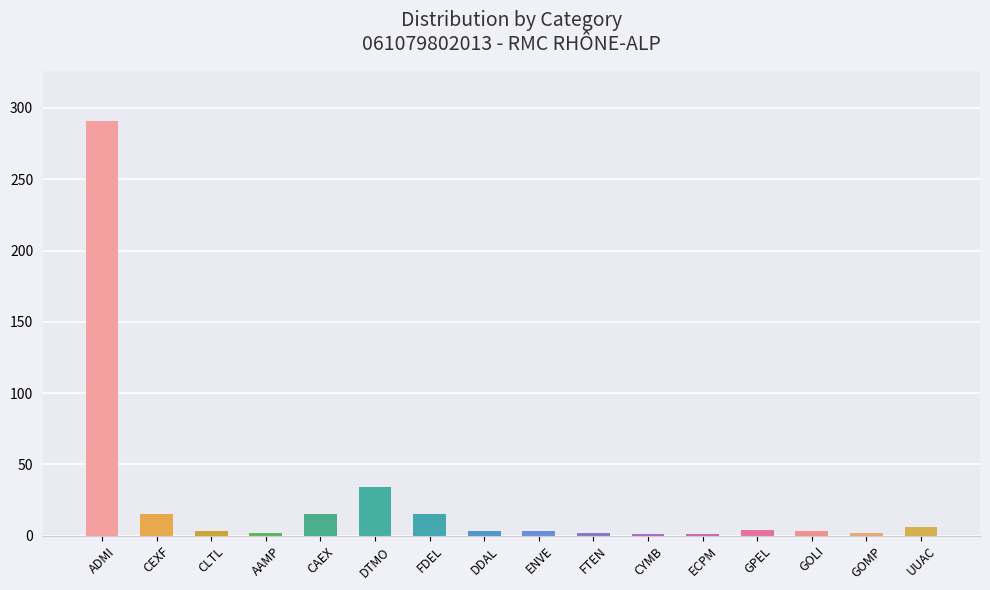

How many bars are there in total?

16